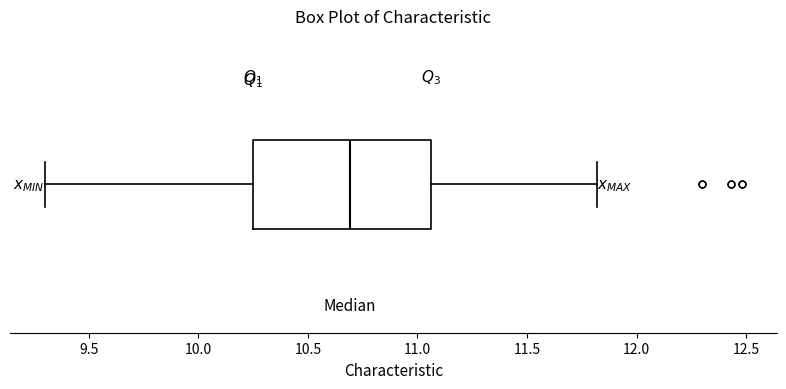

Where is the right edge of the box on the x-axis? The values are not printed on the chart, so give them approximately, as read against the axis.

11.05